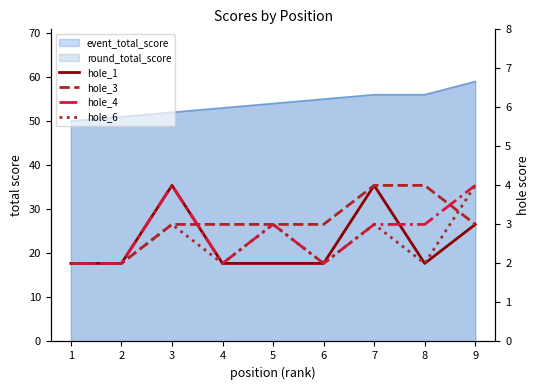

Which category has the highest value in the hole_1 series?

3